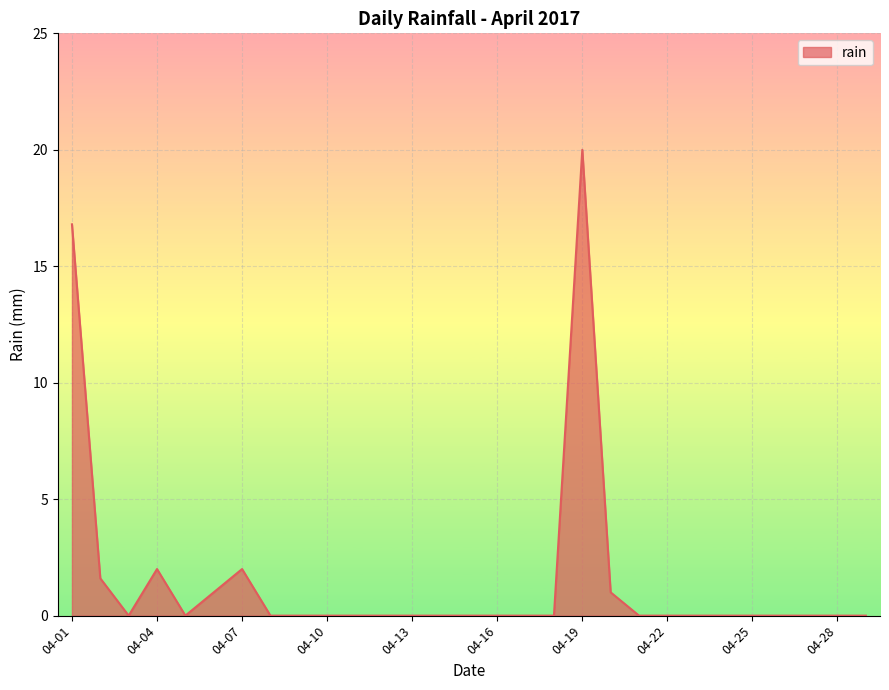

What is the average value?

1.5